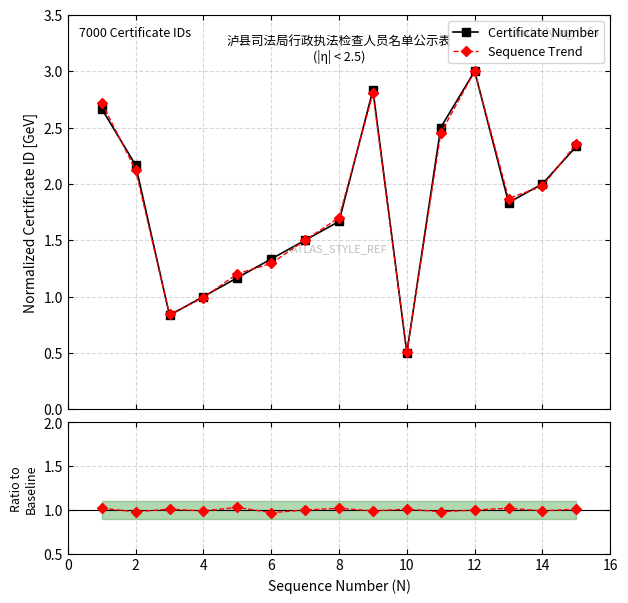

True or false: Sequence Trend has more than 0 interior local peaks.

True